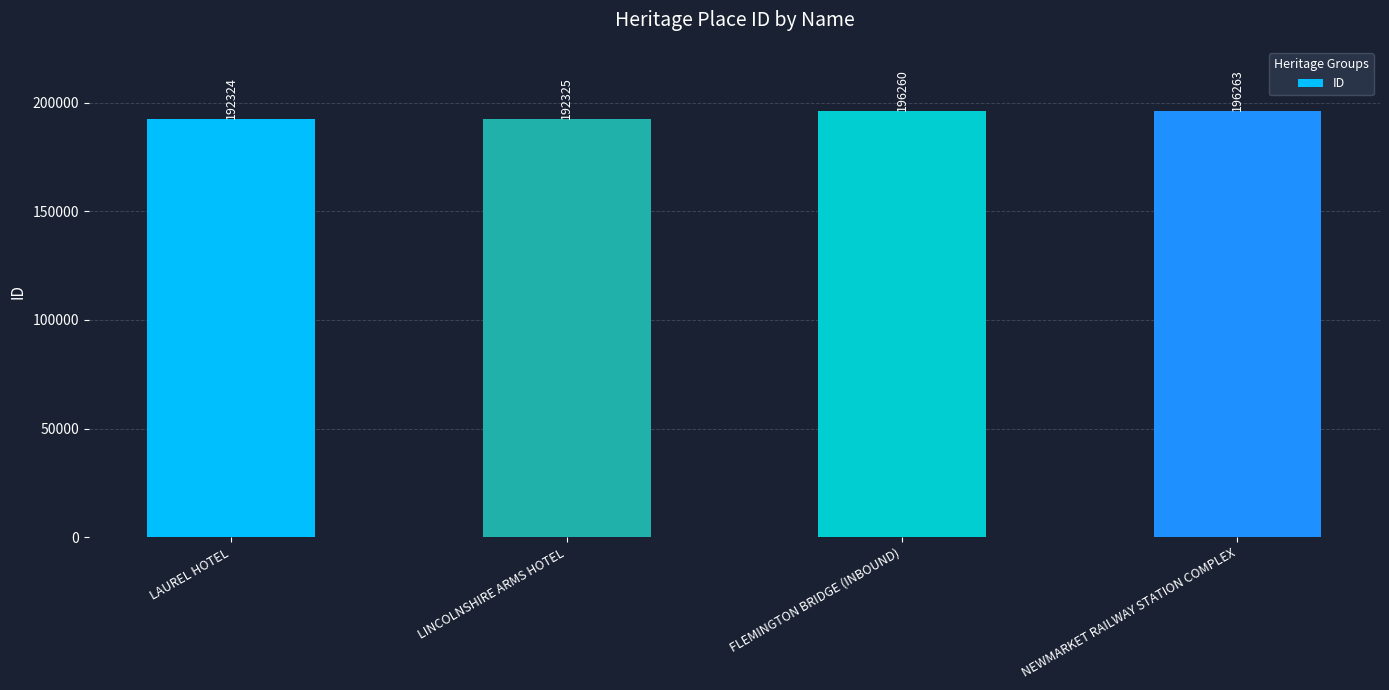

How many bars are there in total?

4